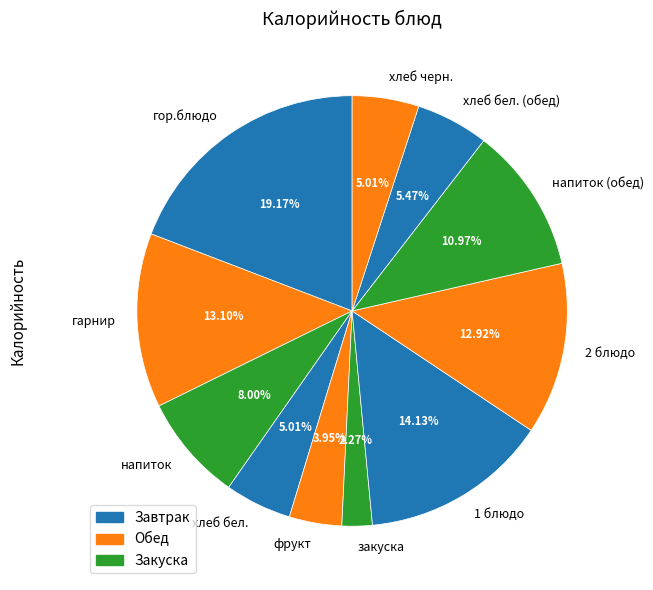

Which category has the smallest portion of the pie?

закуска